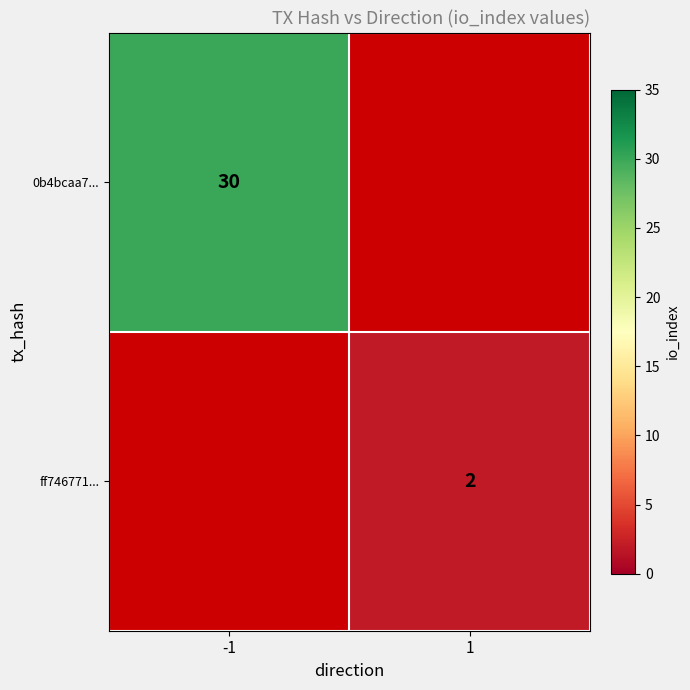

How many data points does each series have?

2